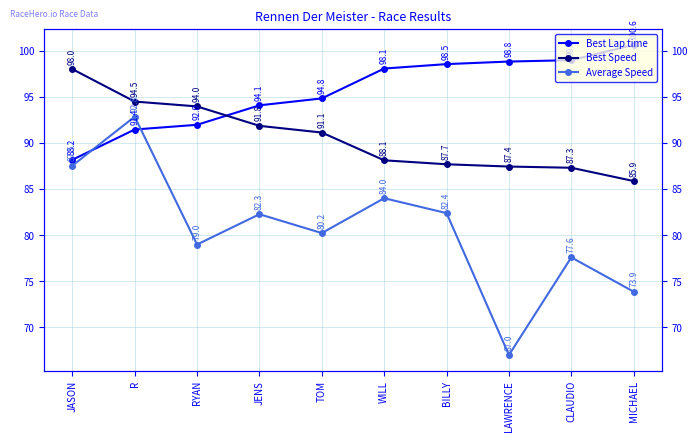

How many lines are shown in the chart?

3